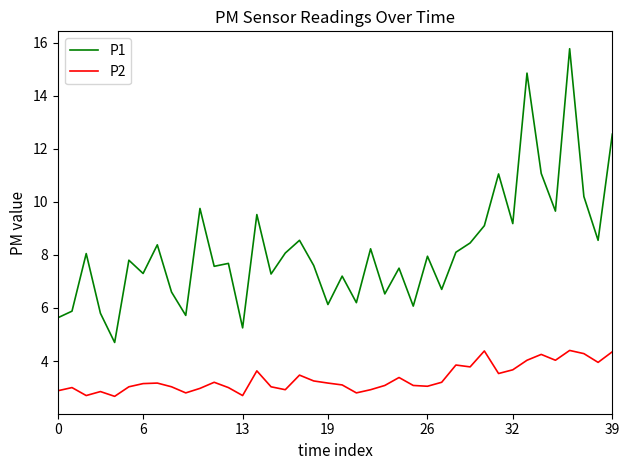

What are all the series names shown in the legend?

P1, P2